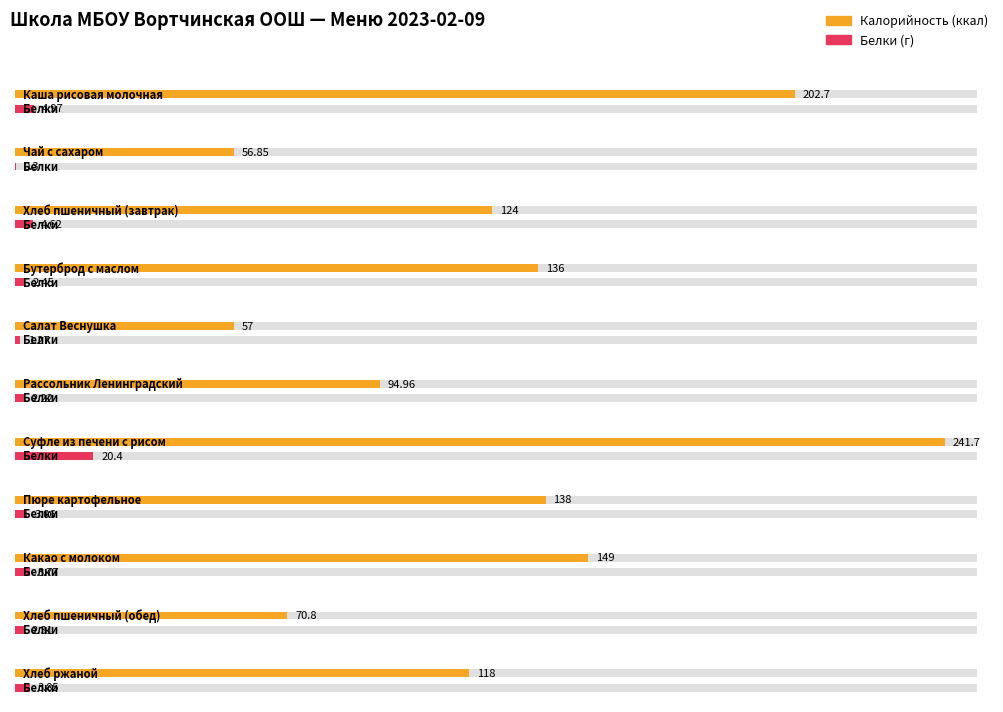

What is the spread (max minus min) of values at Чай с сахаром?

56.6